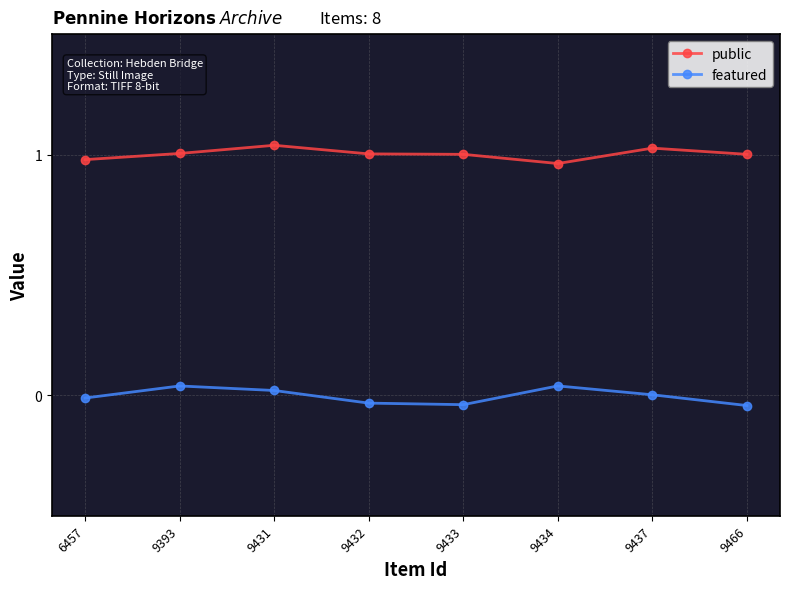

What is the difference between the highest and lowest values at 9431?

1.0